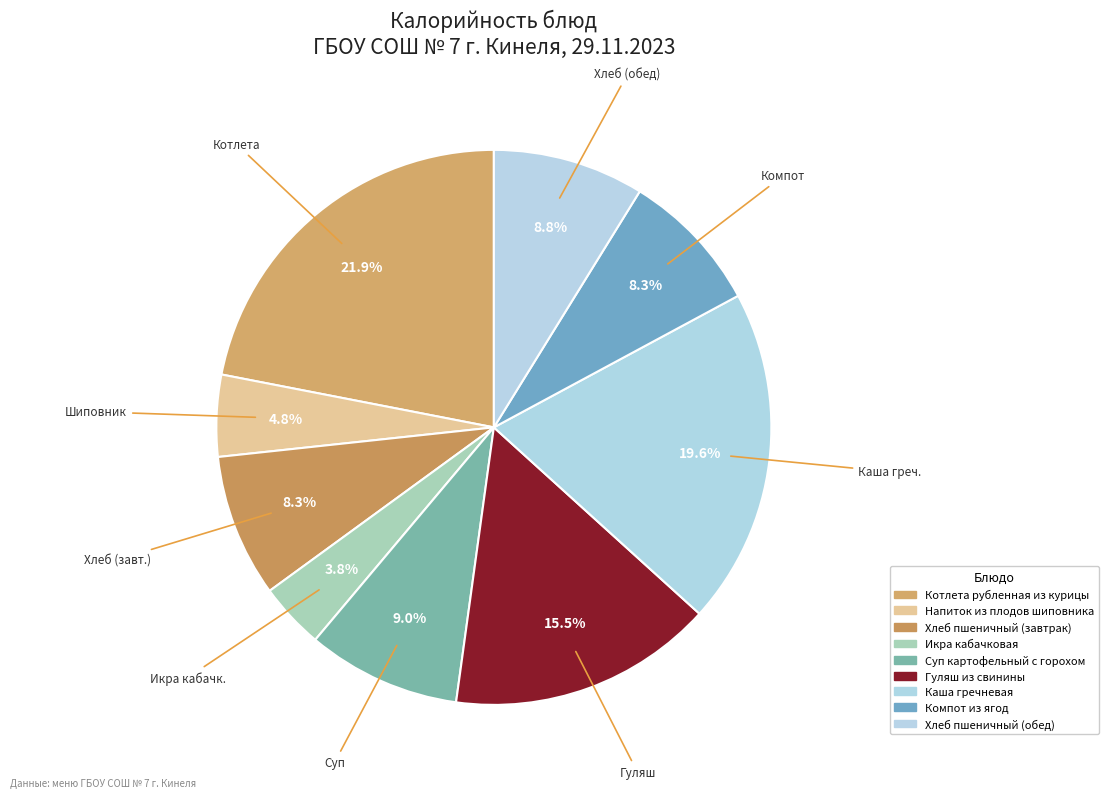

Which category has the smallest portion of the pie?

Икра кабачковая